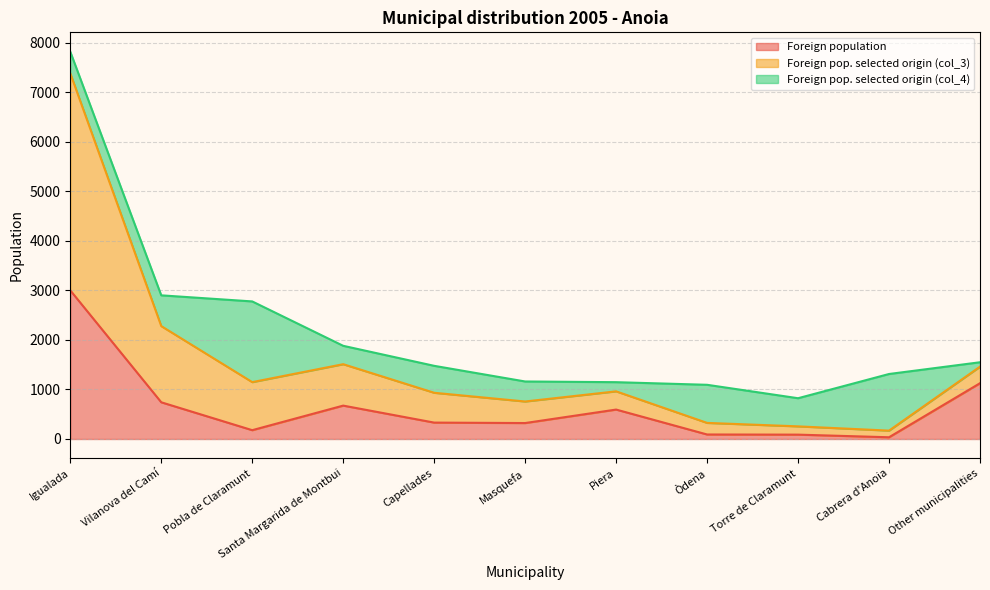

What is the total value across all series at Masquefa?

1161